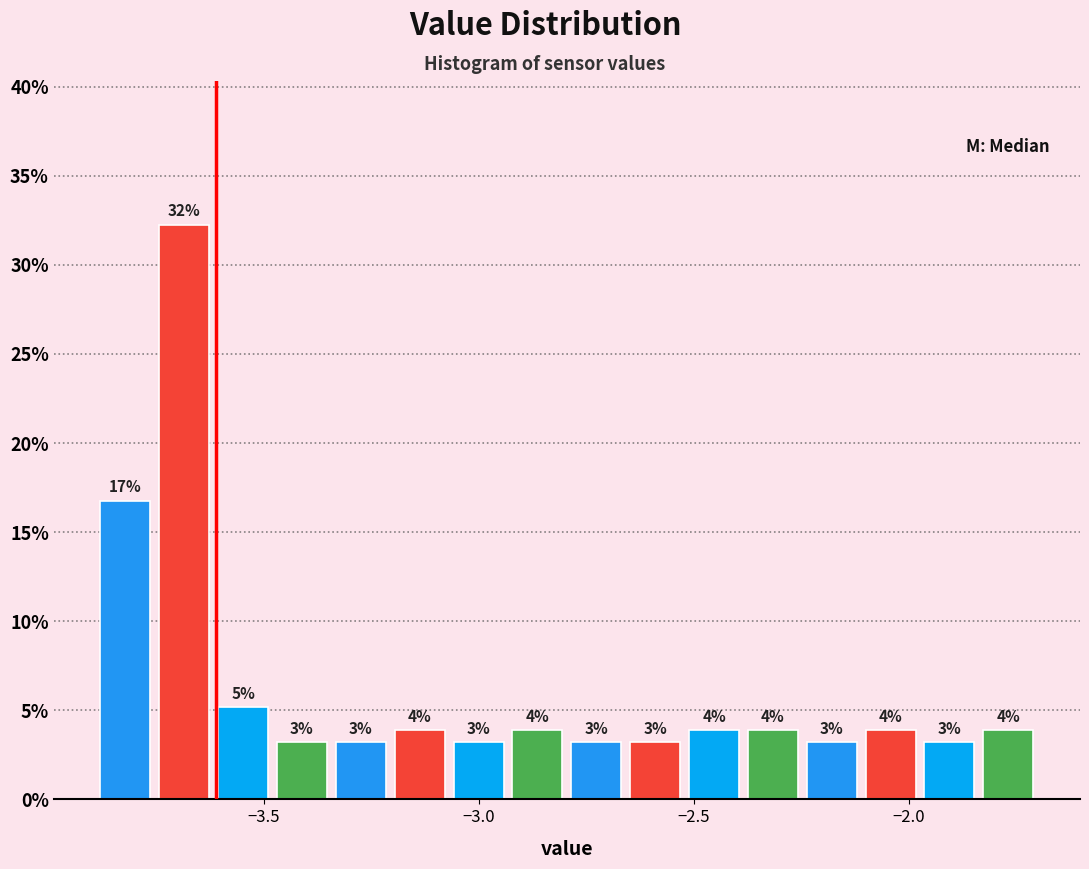

Around what value on the x-axis is the tallest bar? Give the approximate position of its centre, as read against the axis.

-3.70